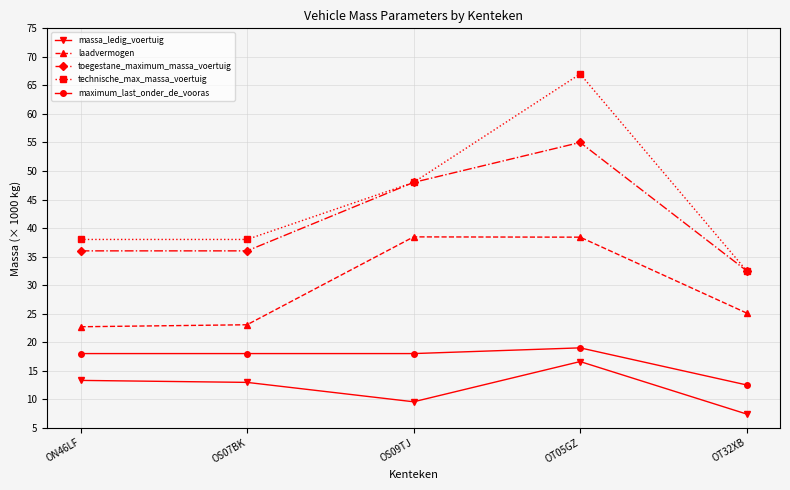

What position from the right is OT32XB?

1